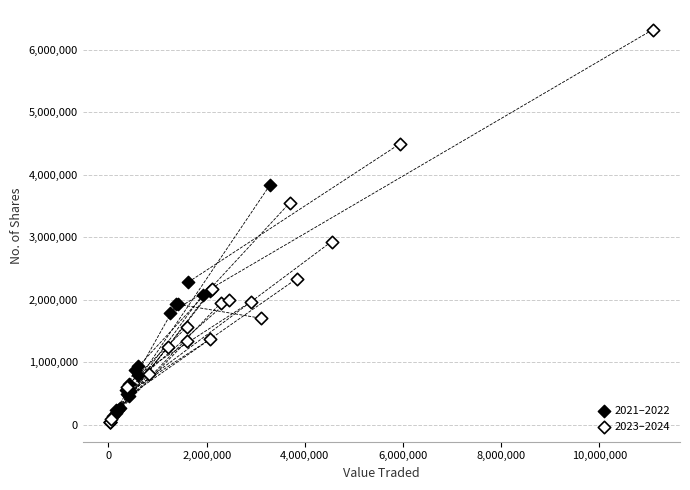

Which series has the widest spread of Y values?

2023–2024